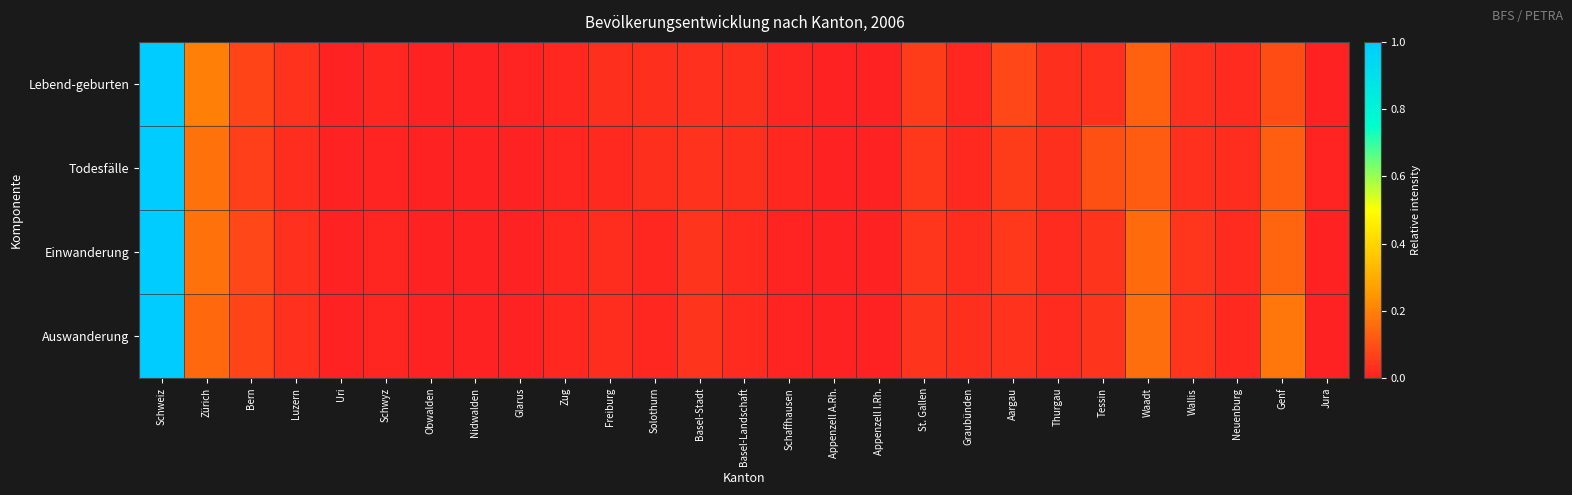

How many series are shown in this chart?

4